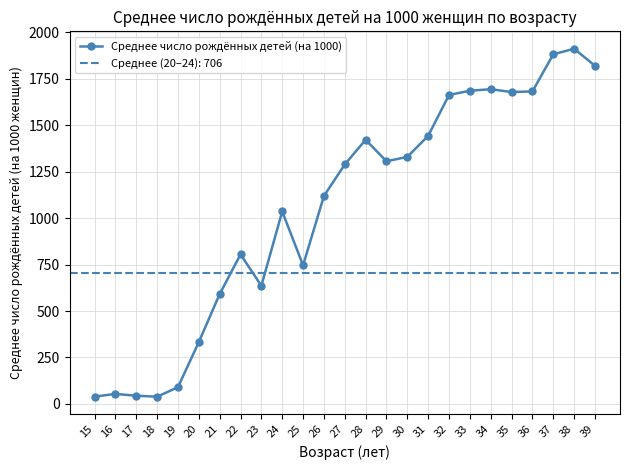

Reading left to right, extract all data points from this chart.

39	54	44	39	90	333	591	805	636	1036	746	1119	1289	1422	1306	1330	1443	1663	1686	1694	1679	1682	1882	1912	1820